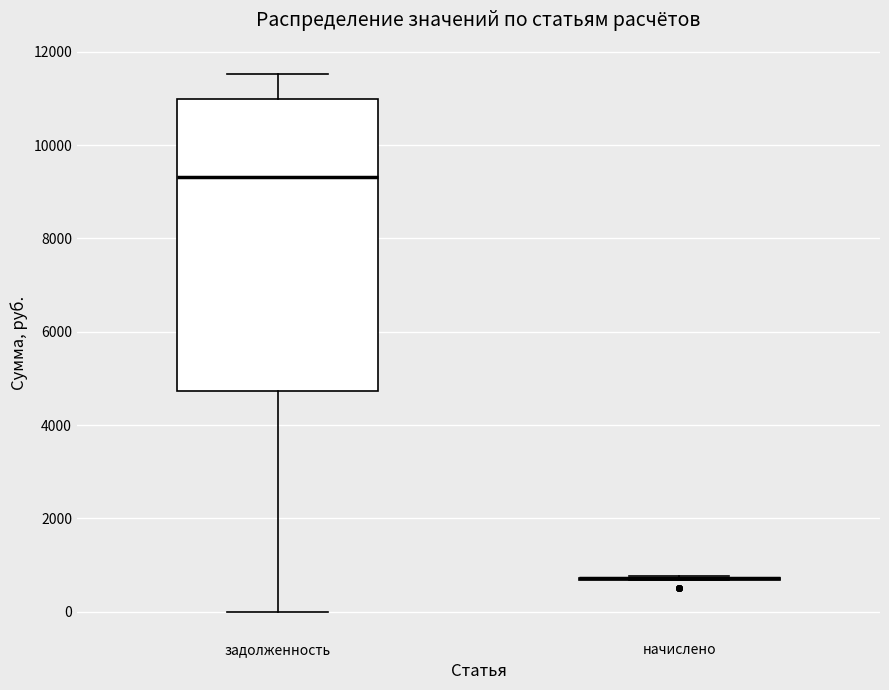

Reading left to right, transcribe this box plot: for each box, give where its median line is, the range the box spans, and where its two whiskers end, as read against the y-axis. The values are not printed on the chart, so give them approximately, as read against the axis.

задолженность: median 9400, box 4800 to 11000, whiskers 0 to 11600
начислено: box collapsed to a line at 800, whiskers 600 to 800